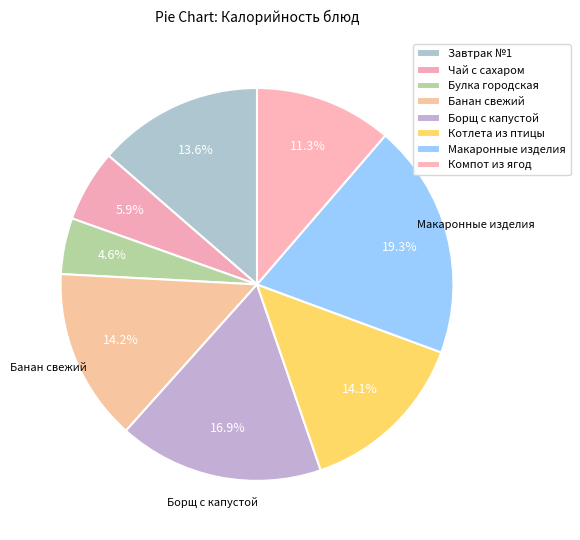

How many segments does this pie chart have?

8